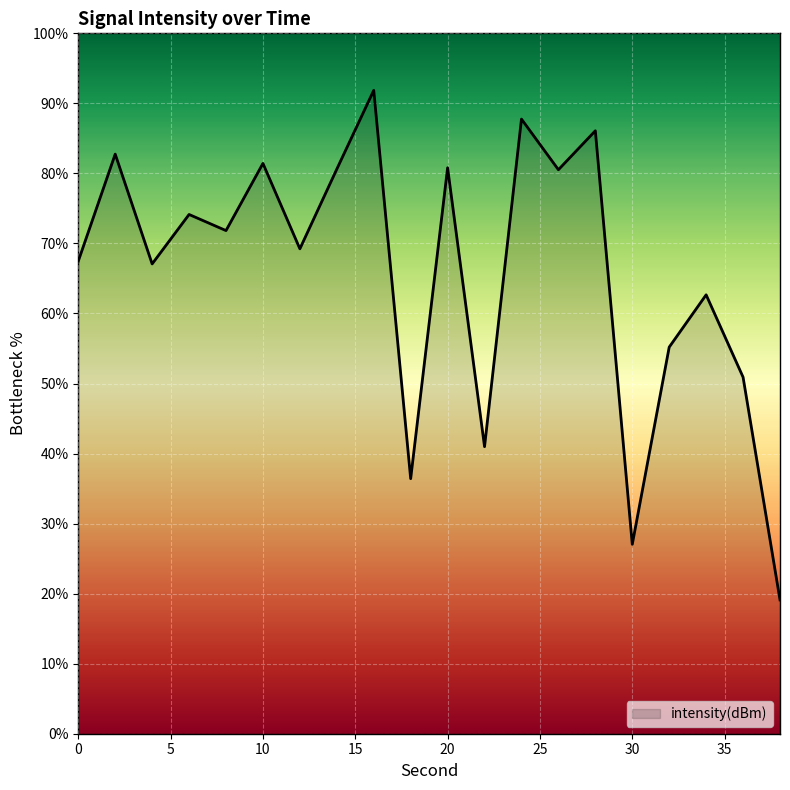

What is the smallest value displayed?

19.1